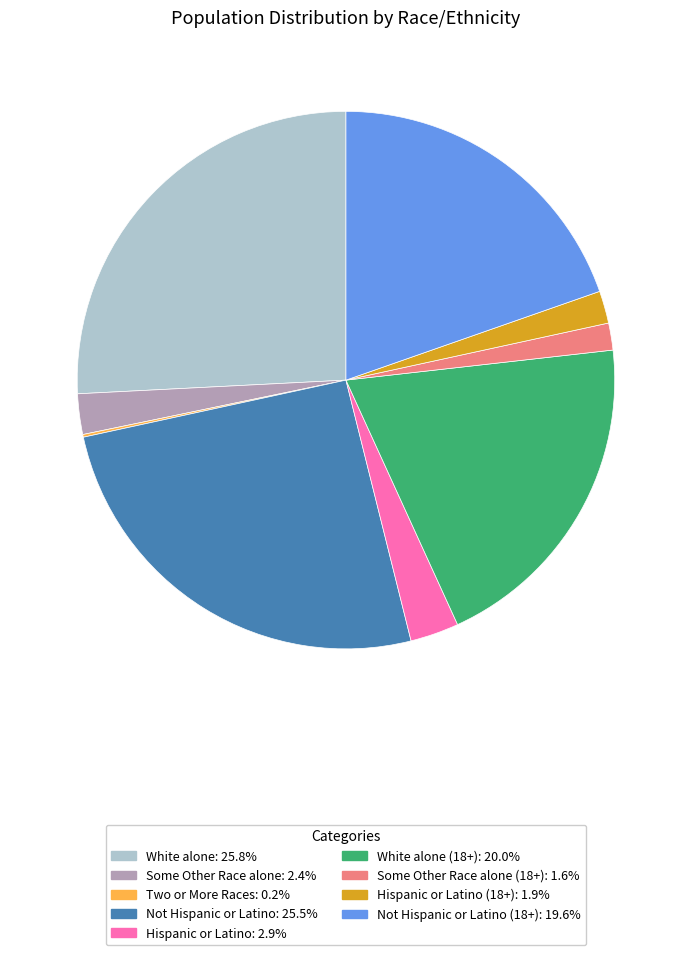

Does any single category account for the majority?

No